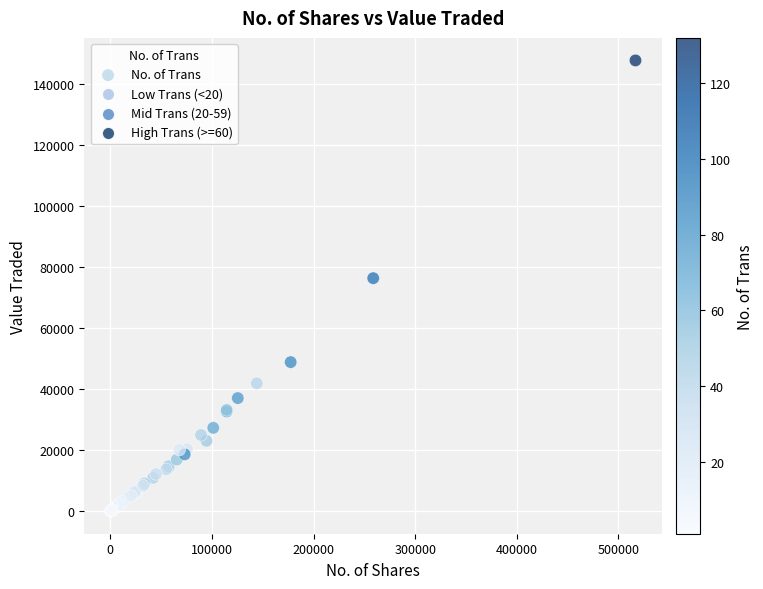

What Y value in the scatter plot is closest to 73802?

76297